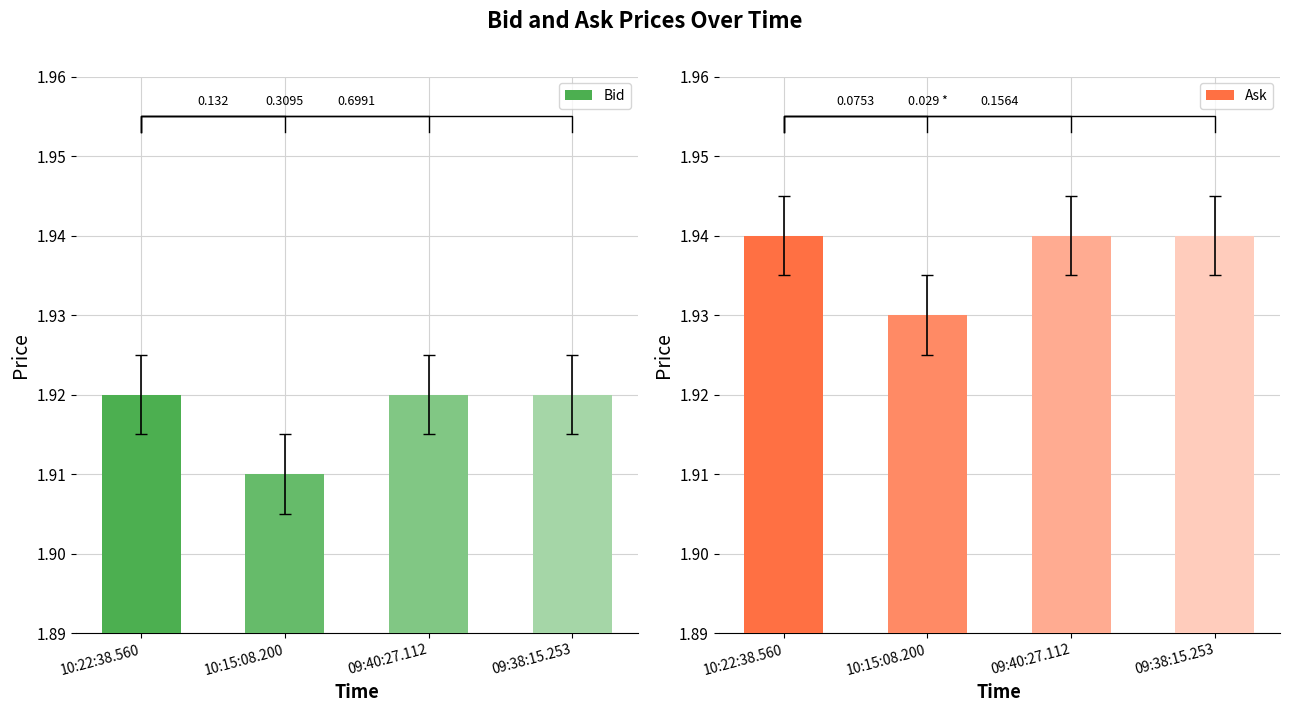

Is the value of Bid at 10:22:38.560 greater than the value of Ask at 09:38:15.253?

No